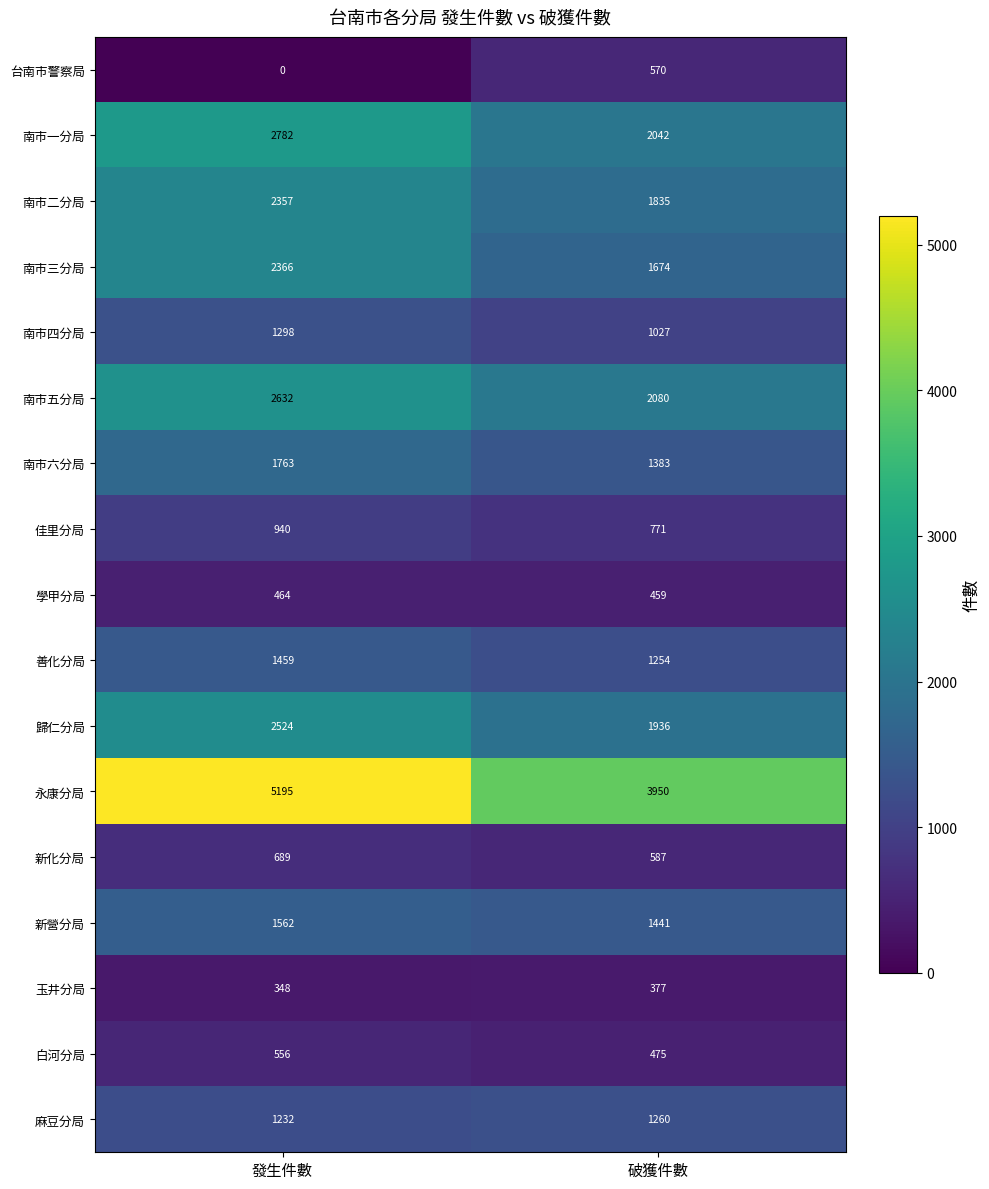

At which category is the sum across all series the highest?

發生件數